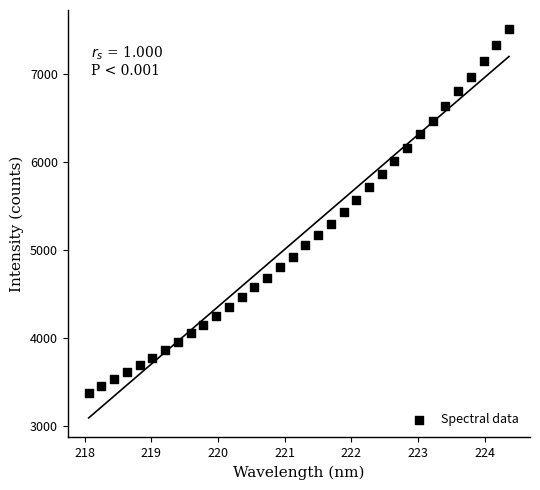

What is the range of Y values (max minus min)?

4129.3